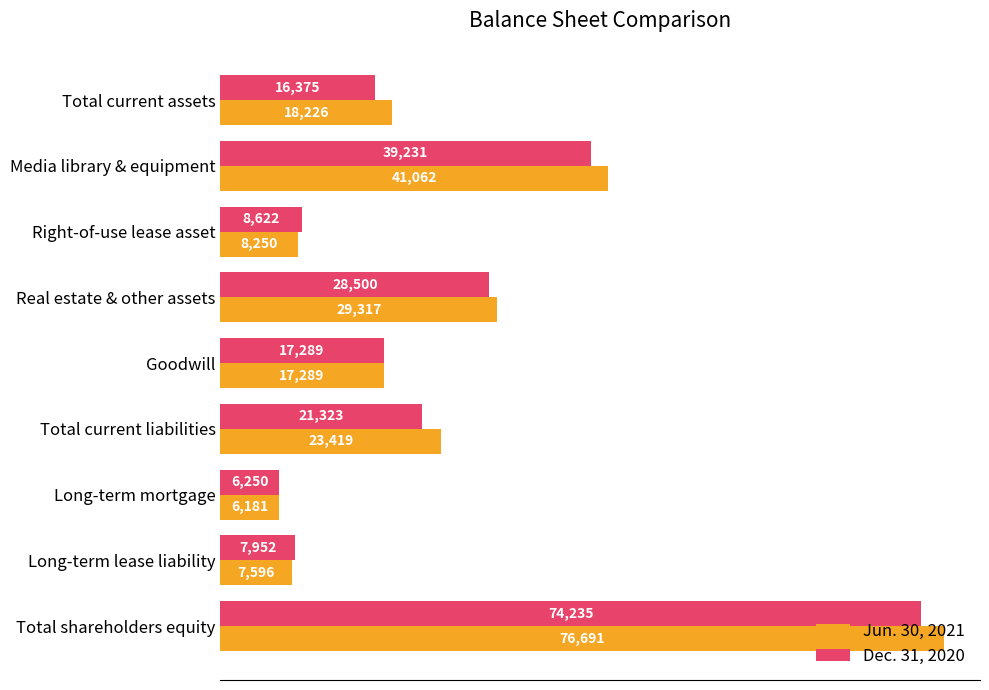

What is the difference between the Dec. 31, 2020 values at Long-term lease liability and Goodwill?

9337